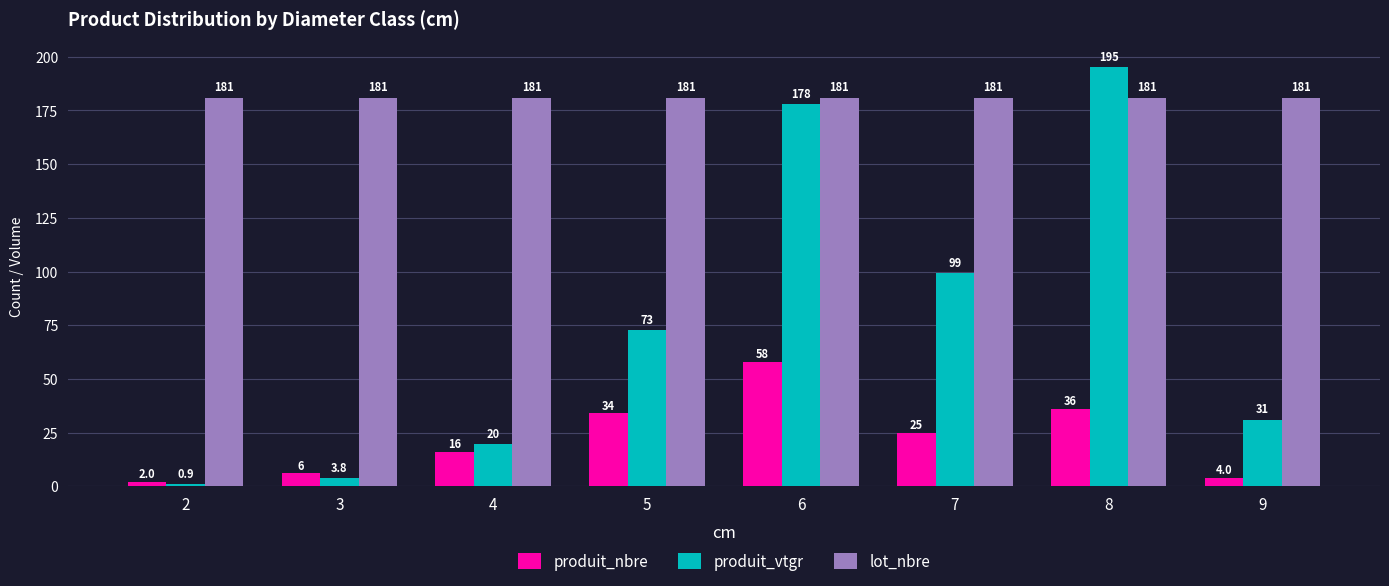

At how many categories does at least one series exceed 87?

8